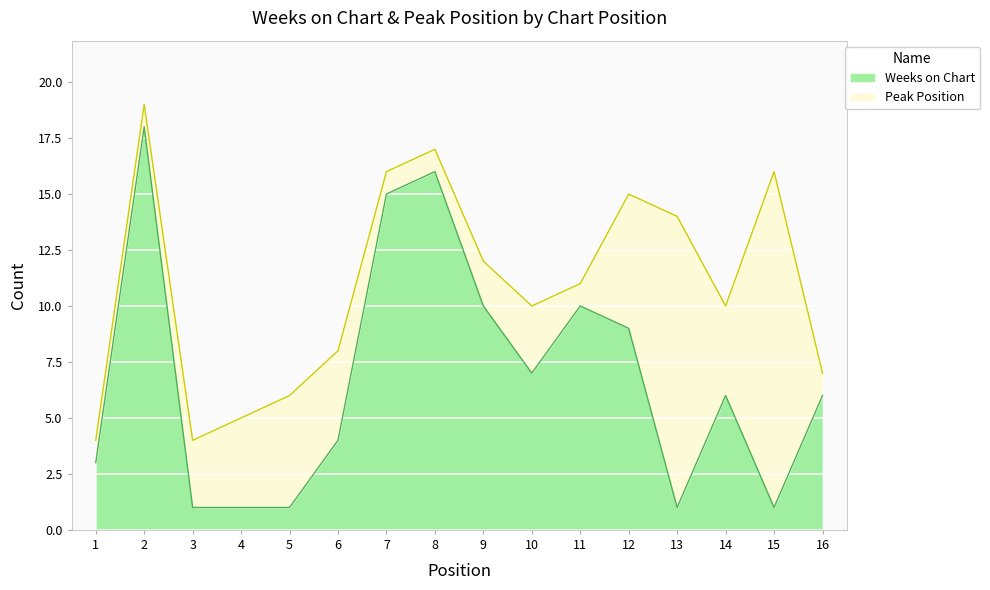

How many values are below 6?

7